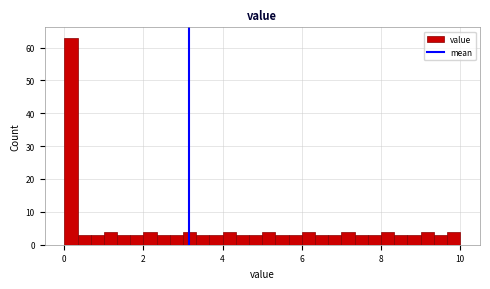

Around what value on the x-axis is the tallest bar? Give the approximate position of its centre, as read against the axis.

0.2